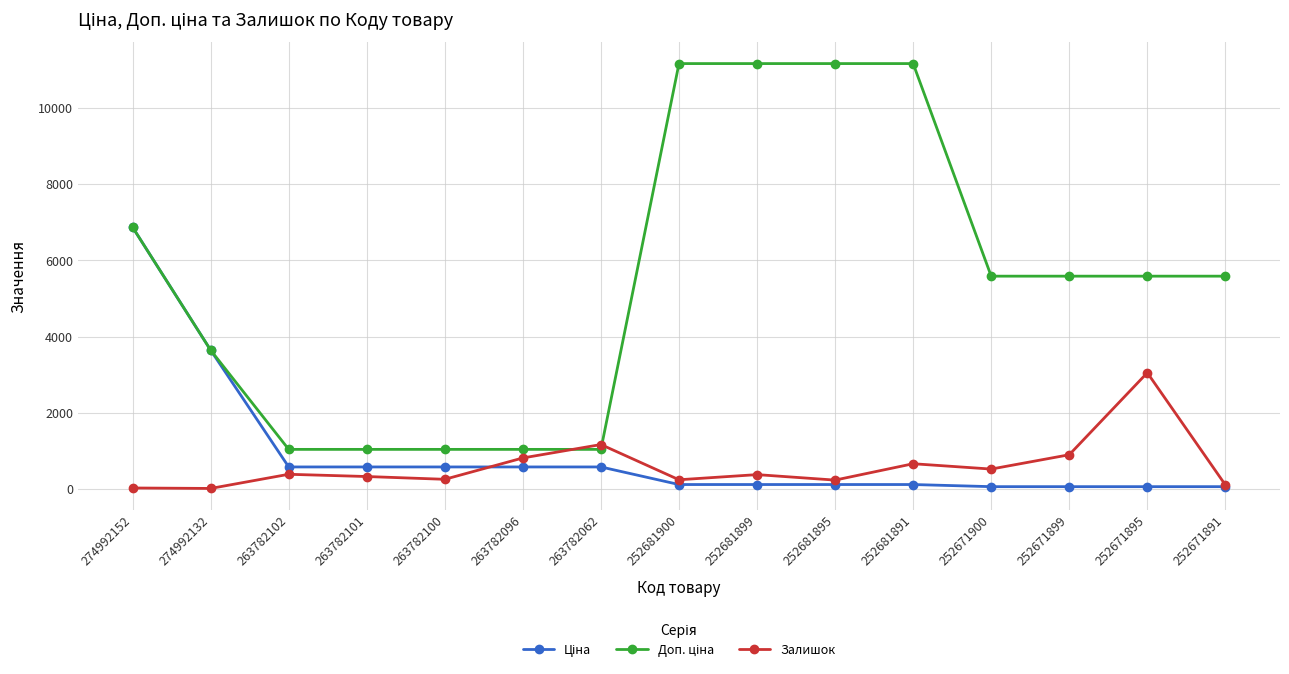

At which category is the sum across all series the highest?

274992152